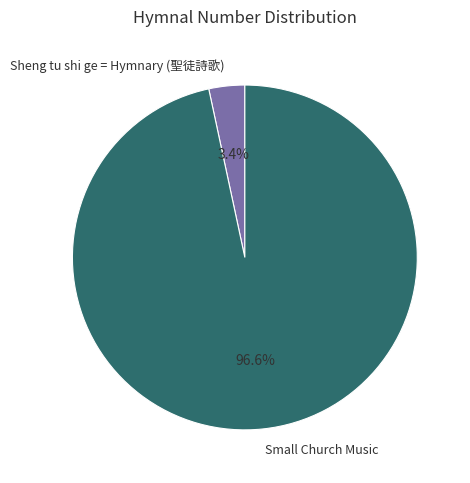

Count the number of slices in the pie.

2